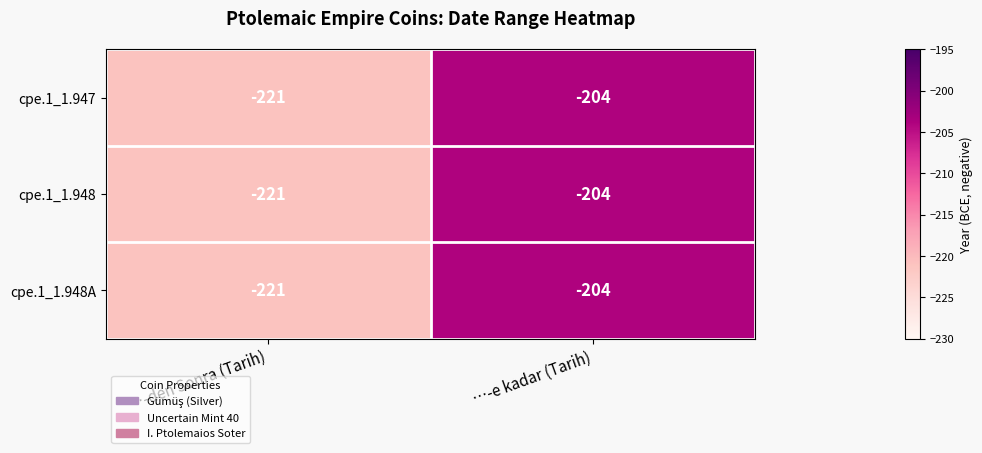

At how many categories does at least one series exceed -215?

1